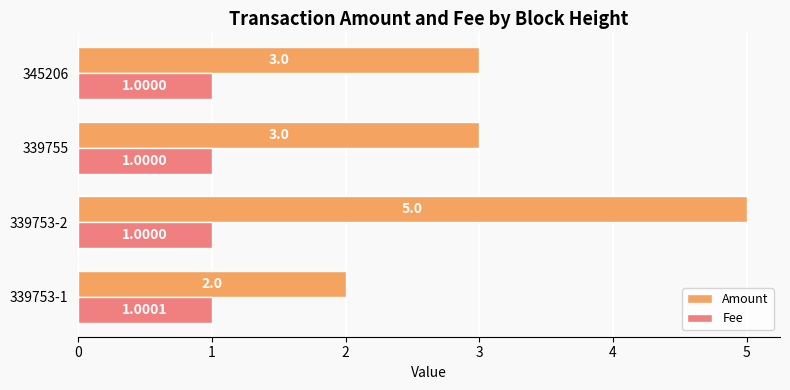

Which series has the largest range (max minus min)?

Amount